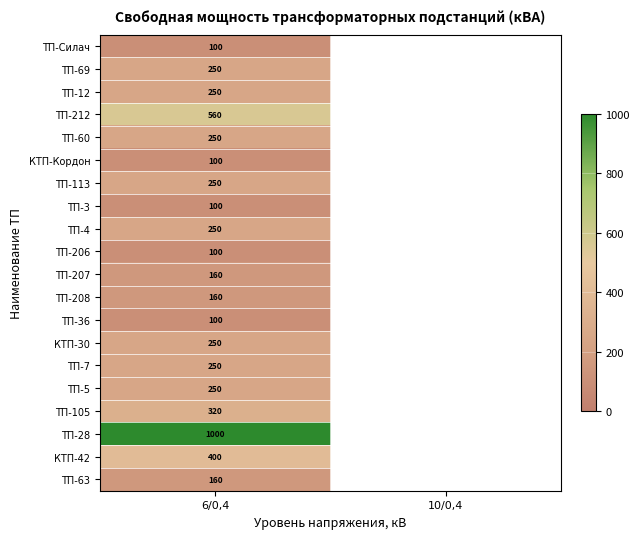

What is the total value across all series at 6/0,4?

5260